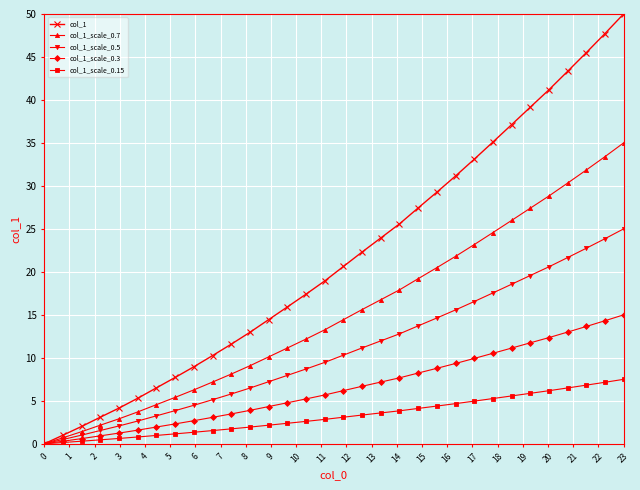

Rank the series by their maximum value, from highest to lowest.

col_1, col_1_scale_0.7, col_1_scale_0.5, col_1_scale_0.3, col_1_scale_0.15